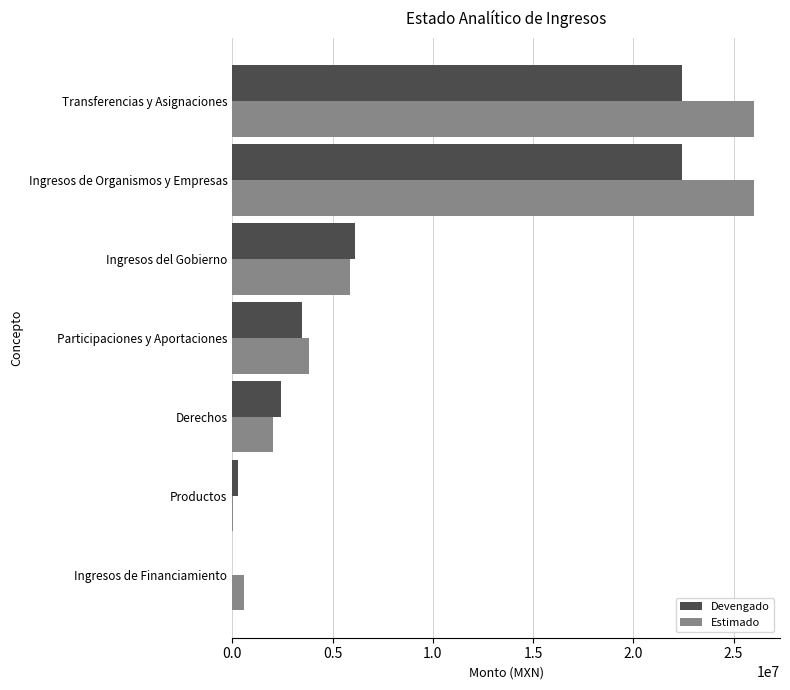

What is the total value across all series at Transferencias y Asignaciones?

48457479.0